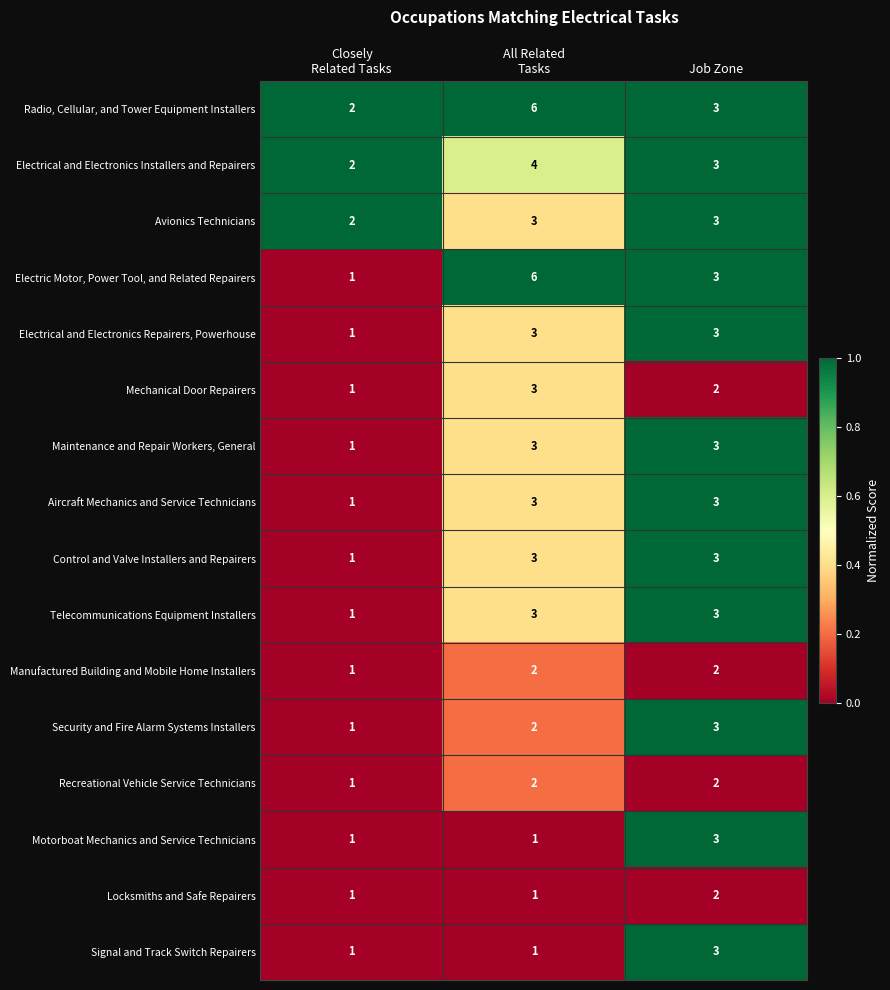

Which series has the widest spread of values?

Electric Motor, Power Tool, and Related Repairers